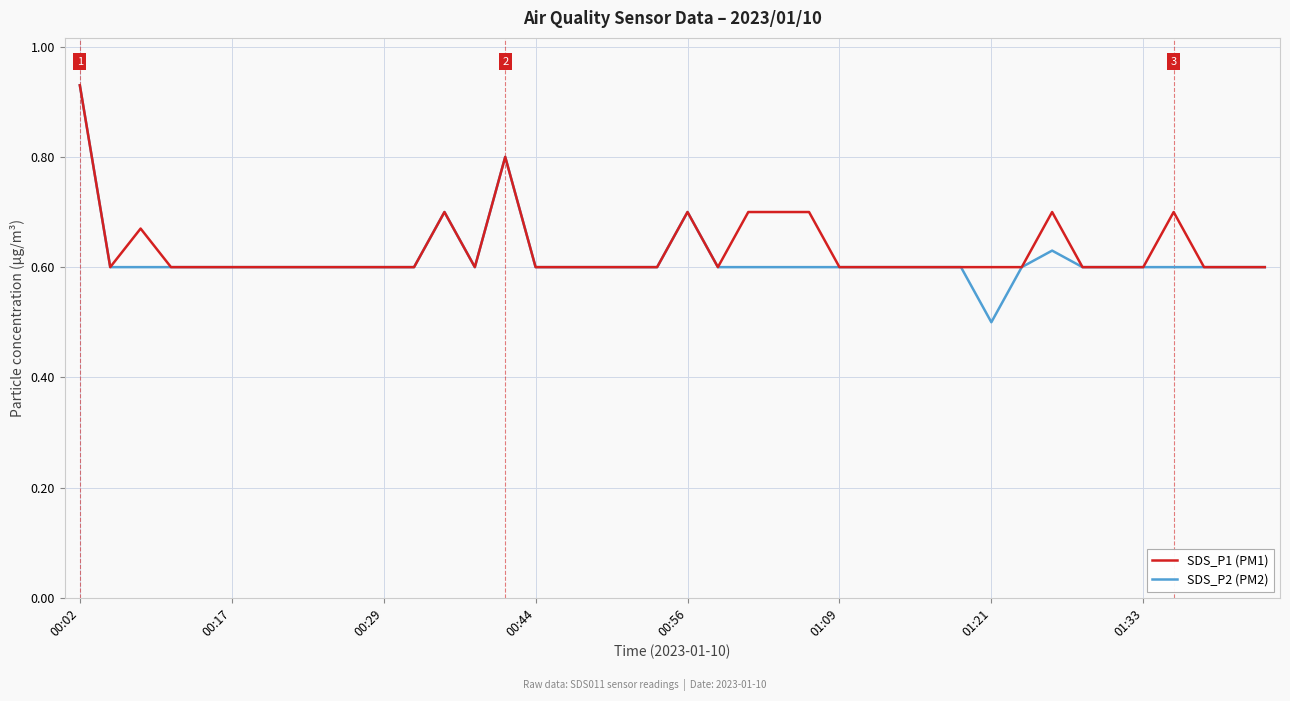

What is the minimum value shown in the chart?

0.5